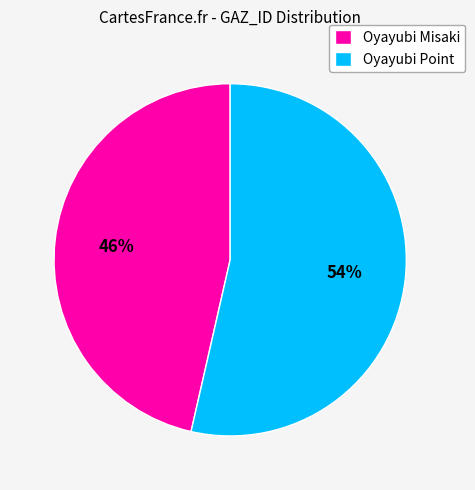

To the nearest percent, what is the combined percentage of Oyayubi Misaki and Oyayubi Point?

100%